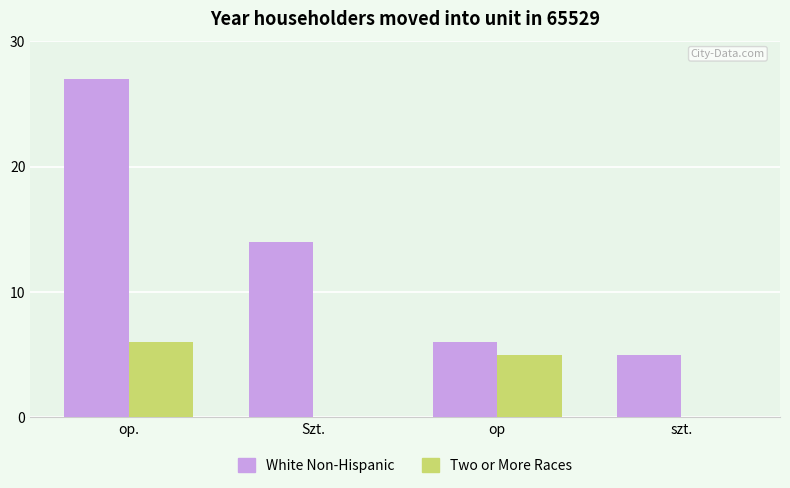

True or false: White Non-Hispanic has a value of 6 at op..

False